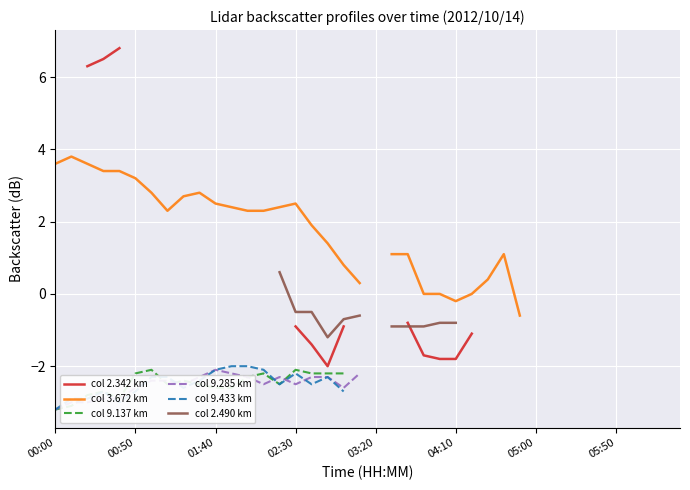

The value of col 2.490 km at 17 is -0.8. True or false?

False